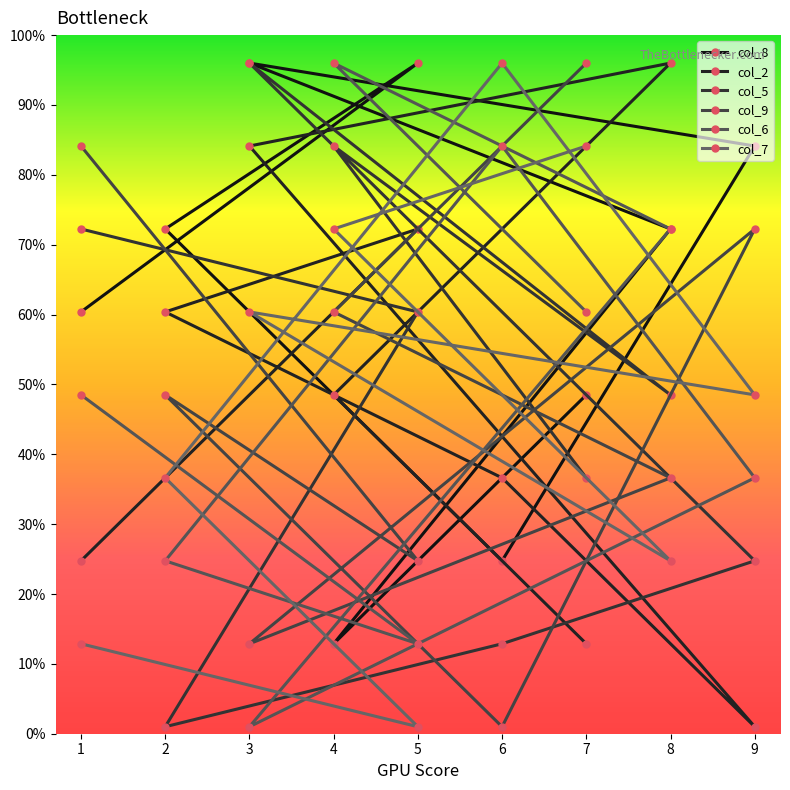

Reading right to left, what are all the values shown in this chart?

col_8: 48.5	12.9	72.2	96.0	84.1	24.8	72.2	96.0	60.4
col_2: 12.9	48.5	96.0	84.1	1.0	36.6	60.4	72.2	24.8
col_5: 36.6	84.1	48.5	96.0	24.8	12.9	1.0	60.4	72.2
col_9: 96.0	60.4	36.6	12.9	72.2	1.0	48.5	24.8	84.1
col_6: 60.4	96.0	72.2	1.0	36.6	84.1	24.8	12.9	48.5
col_7: 84.1	72.2	24.8	60.4	48.5	96.0	36.6	1.0	12.9